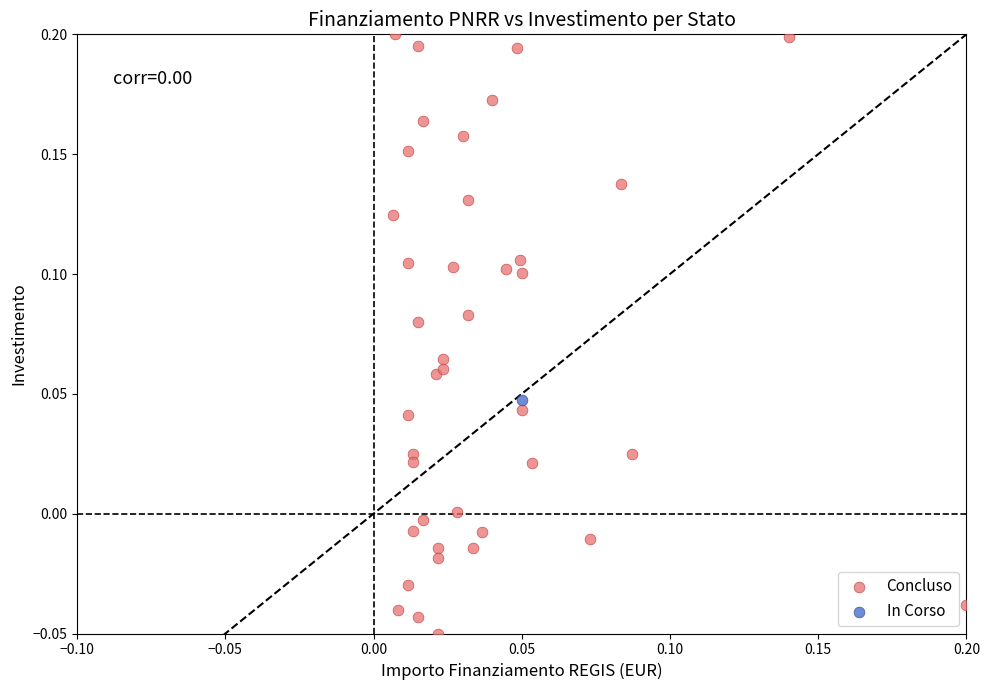

What are all the series names shown in the legend?

Concluso, In Corso